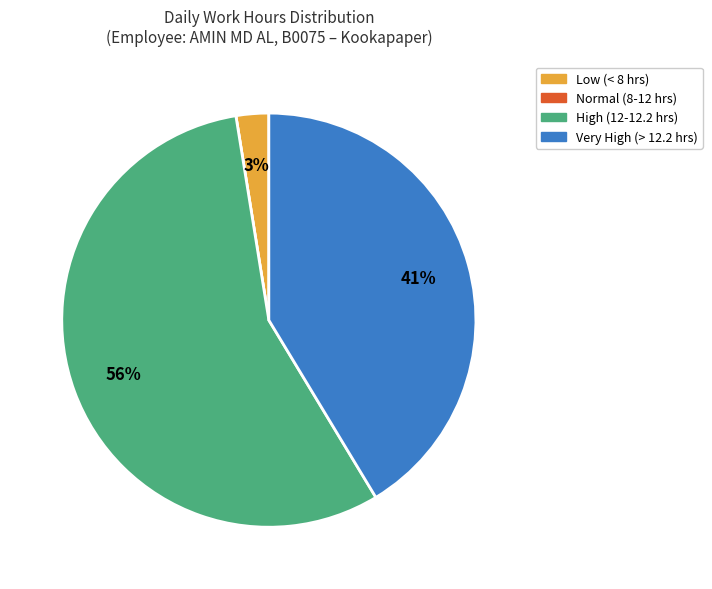

To the nearest percent, what is the average slice percentage?

25%